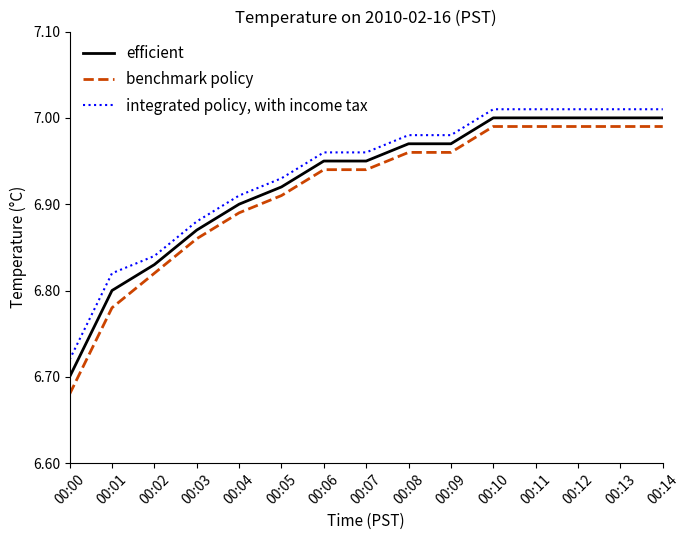

How many distinct data groups are displayed?

3